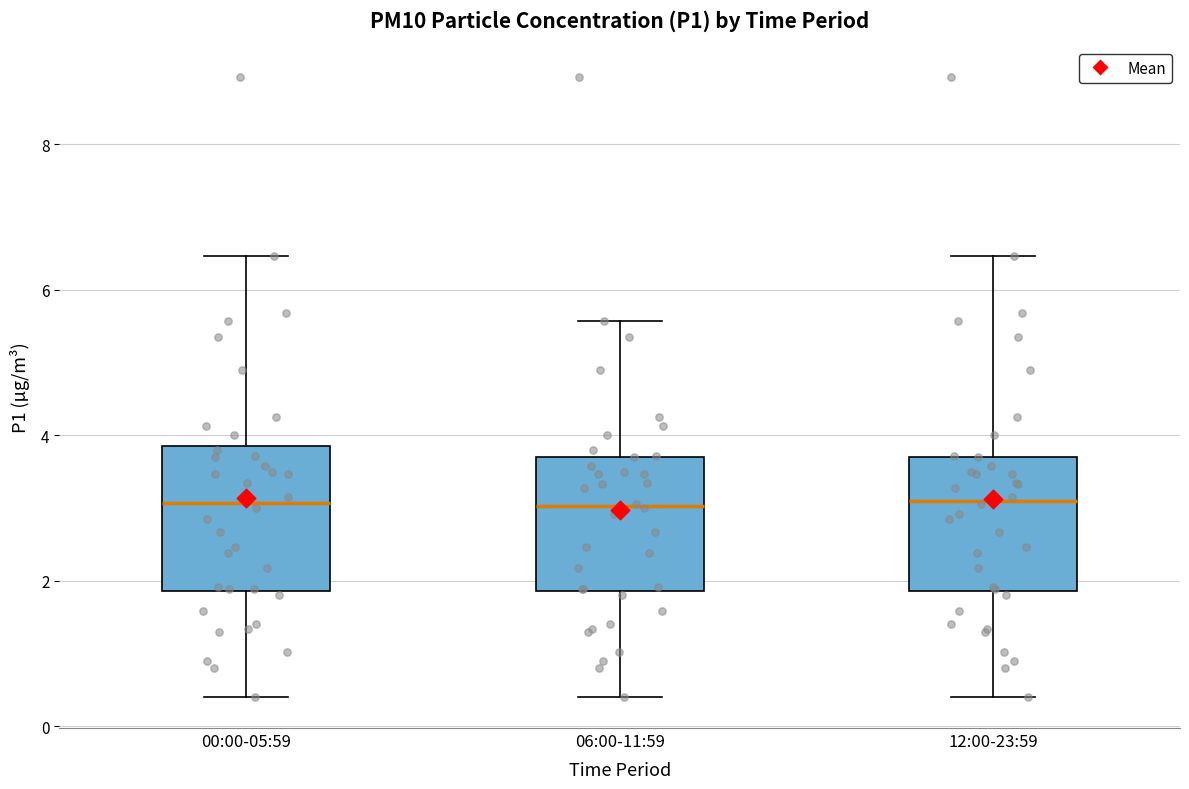

Reading left to right, transcribe this box plot: for each box, give where its median line is, the range the box spans, and where its two whiskers end, as read against the y-axis. The values are not printed on the chart, so give them approximately, as read against the axis.

00:00-05:59: median 3.0, box 1.8 to 3.8, whiskers 0.4 to 6.4
06:00-11:59: median 3.0, box 1.8 to 3.8, whiskers 0.4 to 5.6
12:00-23:59: median 3.2, box 1.8 to 3.8, whiskers 0.4 to 6.4